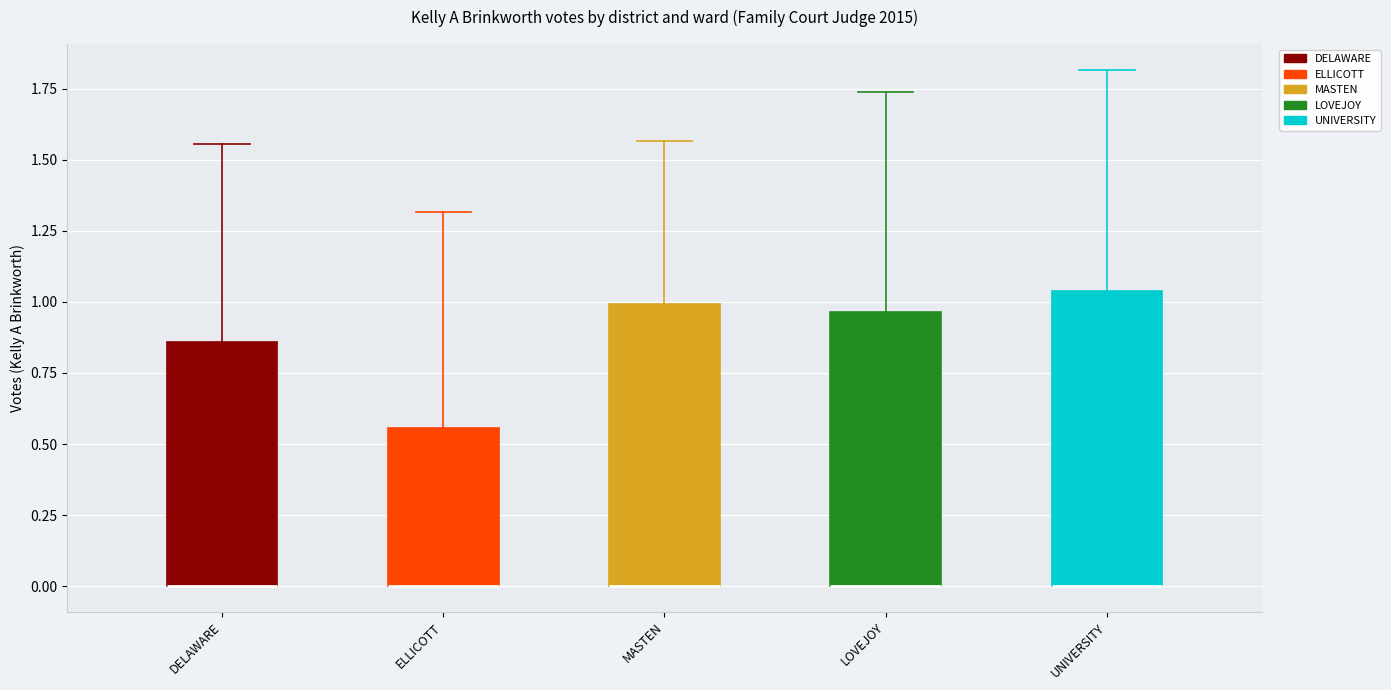

Reading left to right, transcribe this box plot: for each box, give where its median line is, the range the box spans, and where its two whiskers end, as read against the y-axis. The values are not printed on the chart, so give them approximately, as read against the axis.

DELAWARE: median 0.00 (drawn on the box's lower edge), box 0.00 to 0.85, whiskers 0.00 to 1.55
ELLICOTT: median 0.00 (drawn on the box's lower edge), box 0.00 to 0.55, whiskers 0.00 to 1.30
MASTEN: median 0.00 (drawn on the box's lower edge), box 0.00 to 1.00, whiskers 0.00 to 1.55
LOVEJOY: median 0.00 (drawn on the box's lower edge), box 0.00 to 0.95, whiskers 0.00 to 1.75
UNIVERSITY: median 0.00 (drawn on the box's lower edge), box 0.00 to 1.05, whiskers 0.00 to 1.80